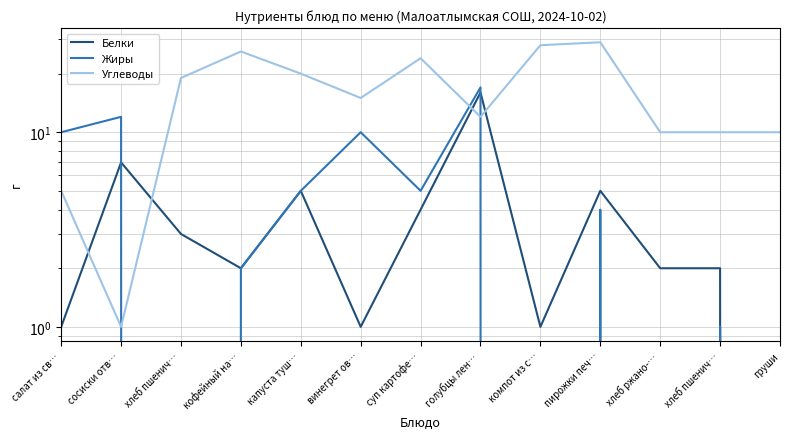

Rank the categories by Белки value from lowest to highest.

груши, салат из св…, винегрет ов…, компот из с…, кофейный на…, хлеб ржано-…, хлеб пшенич…, хлеб пшенич…, суп картофе…, капуста туш…, пирожки печ…, сосиски отв…, голубцы лен…